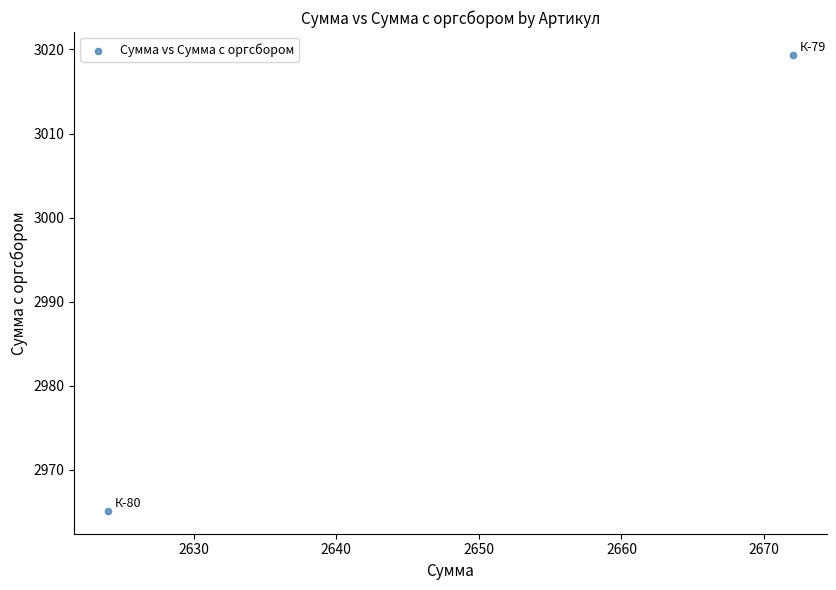

What is the range of Y values (max minus min)?

54.2